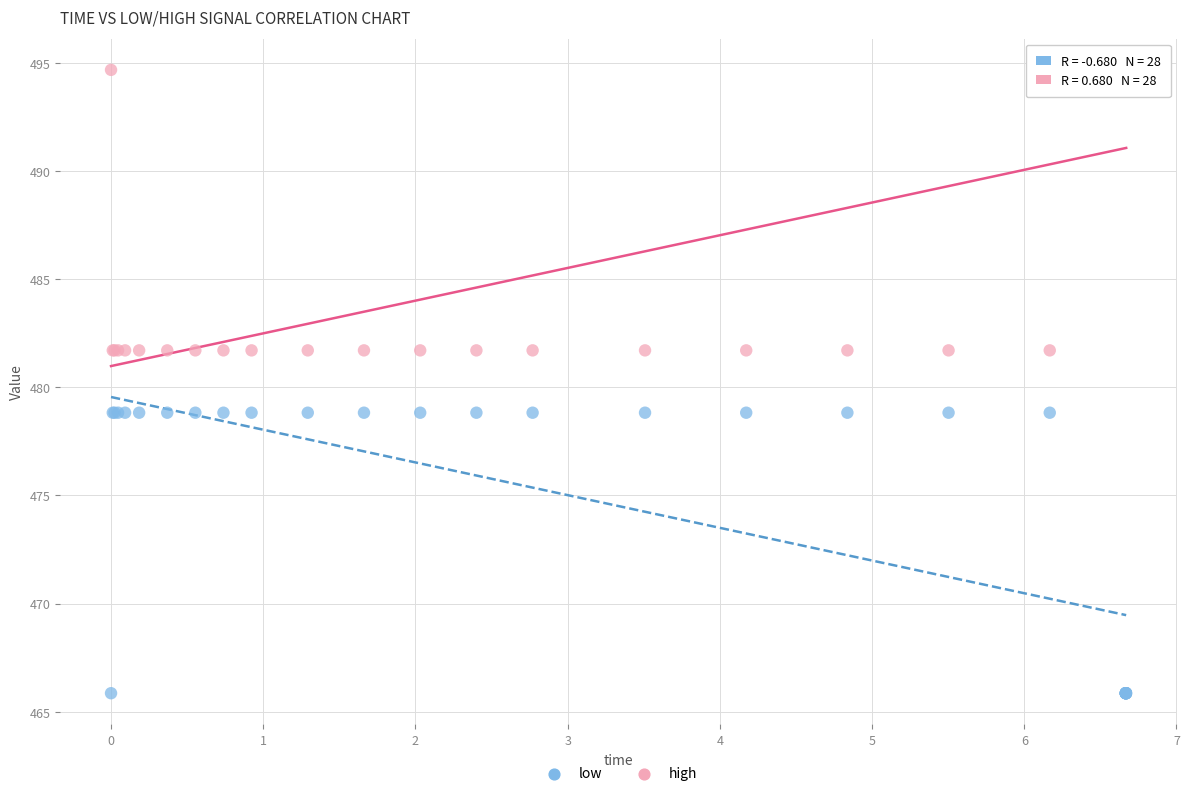

Which series has the largest Y range (max minus min)?

low